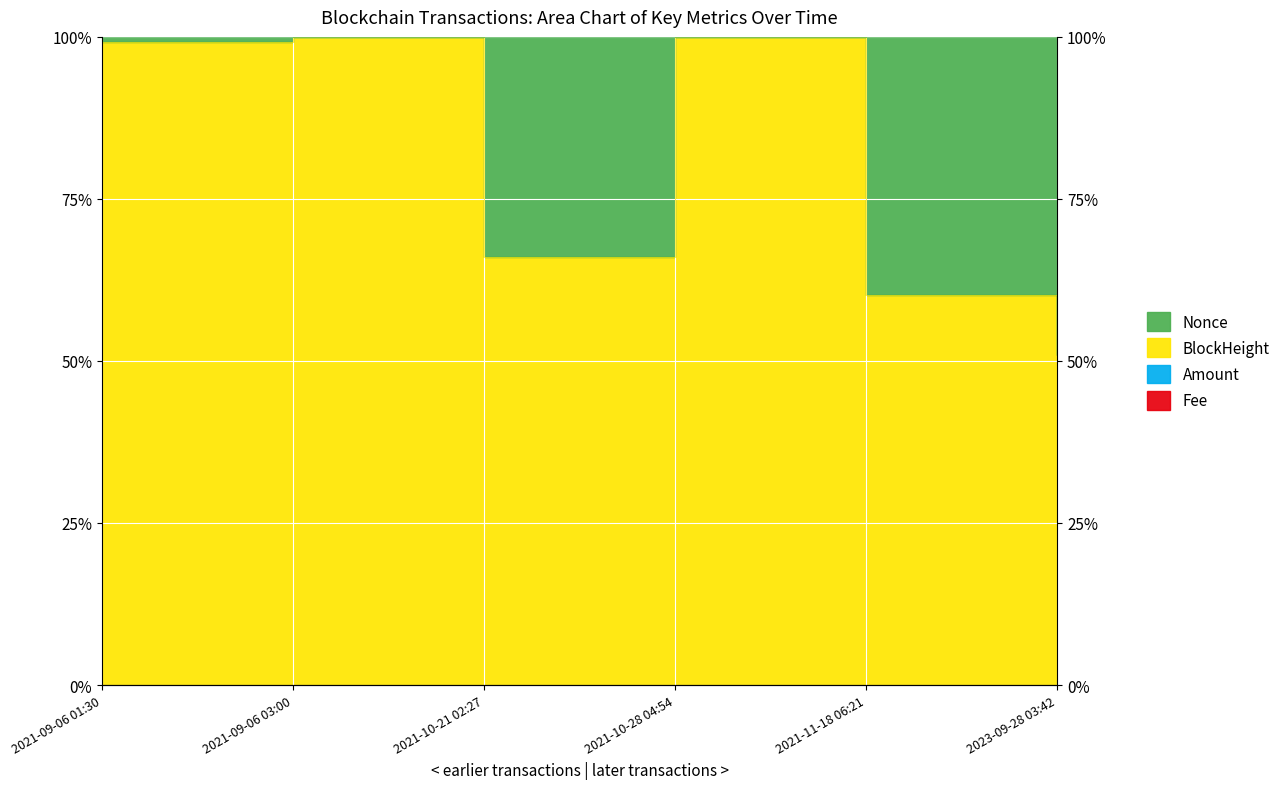

Is the value of Amount at 2021-09-06 01:30 greater than the value of Fee at 2023-09-28 03:42?

Yes